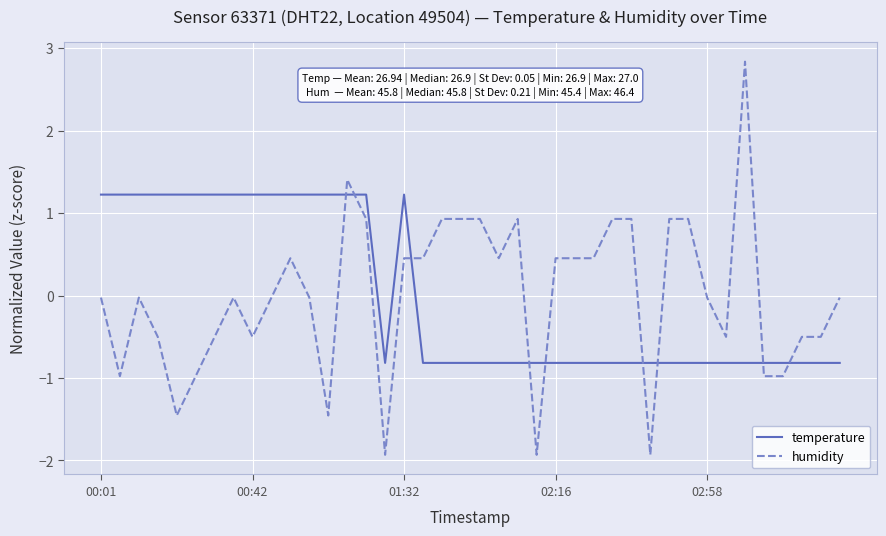

How many negative values does the humidity series have?

22